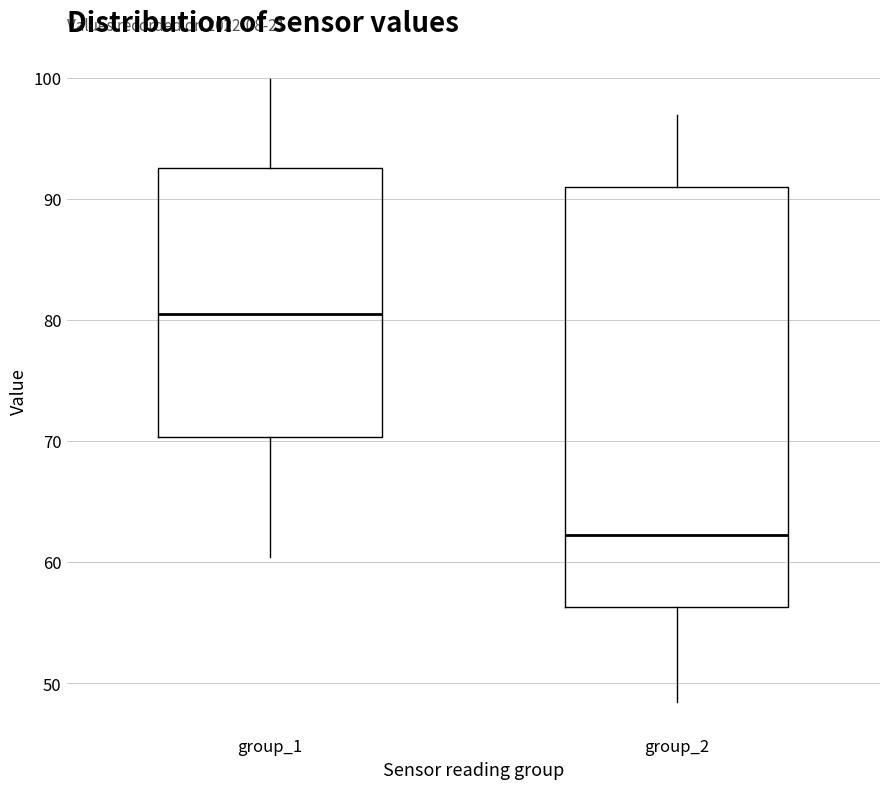

Where is the upper edge of the box for group_2 on the y-axis? The values are not printed on the chart, so give them approximately, as read against the axis.

91